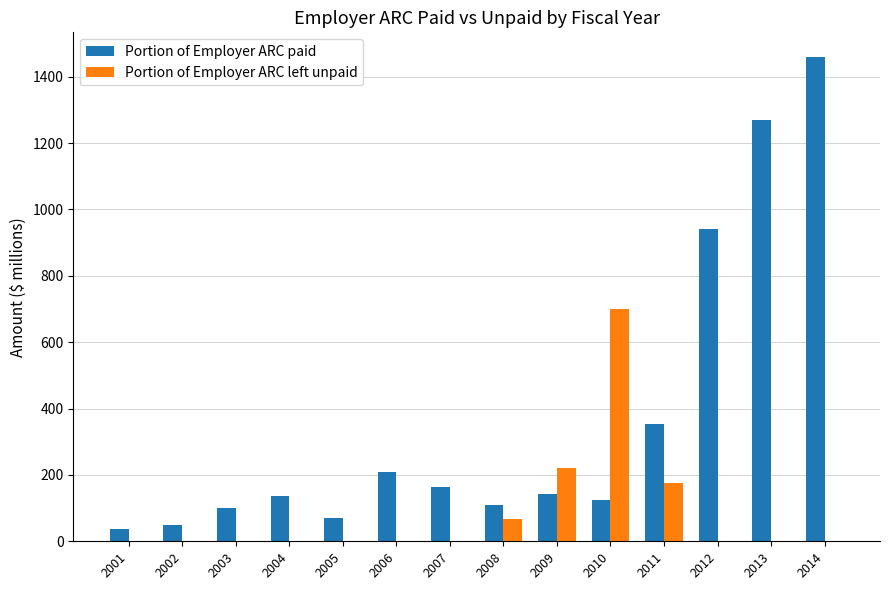

At which category is the sum across all series the highest?

2014